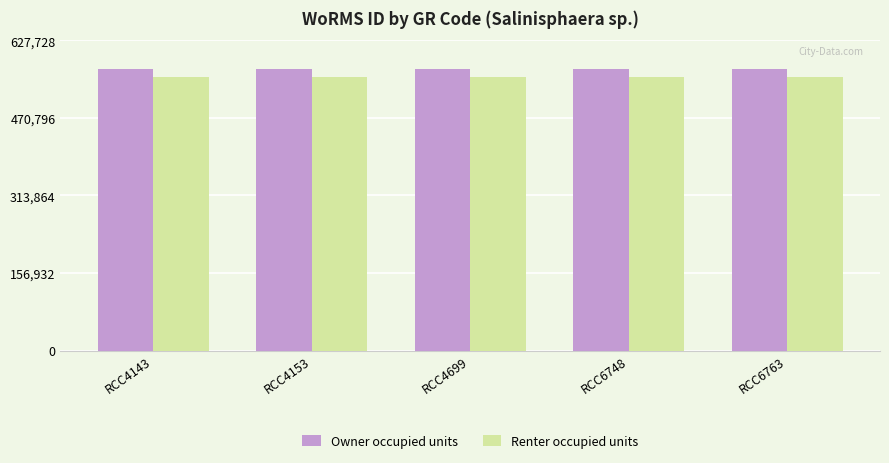

How many bars are there in total?

10